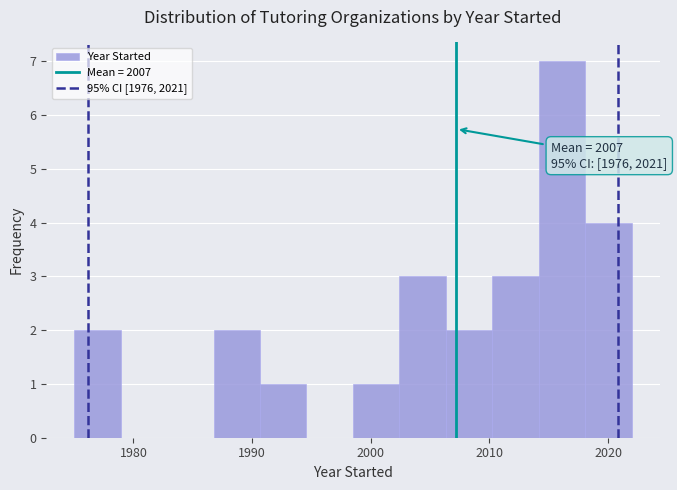

Around what value on the x-axis is the tallest bar? Give the approximate position of its centre, as read against the axis.

2016